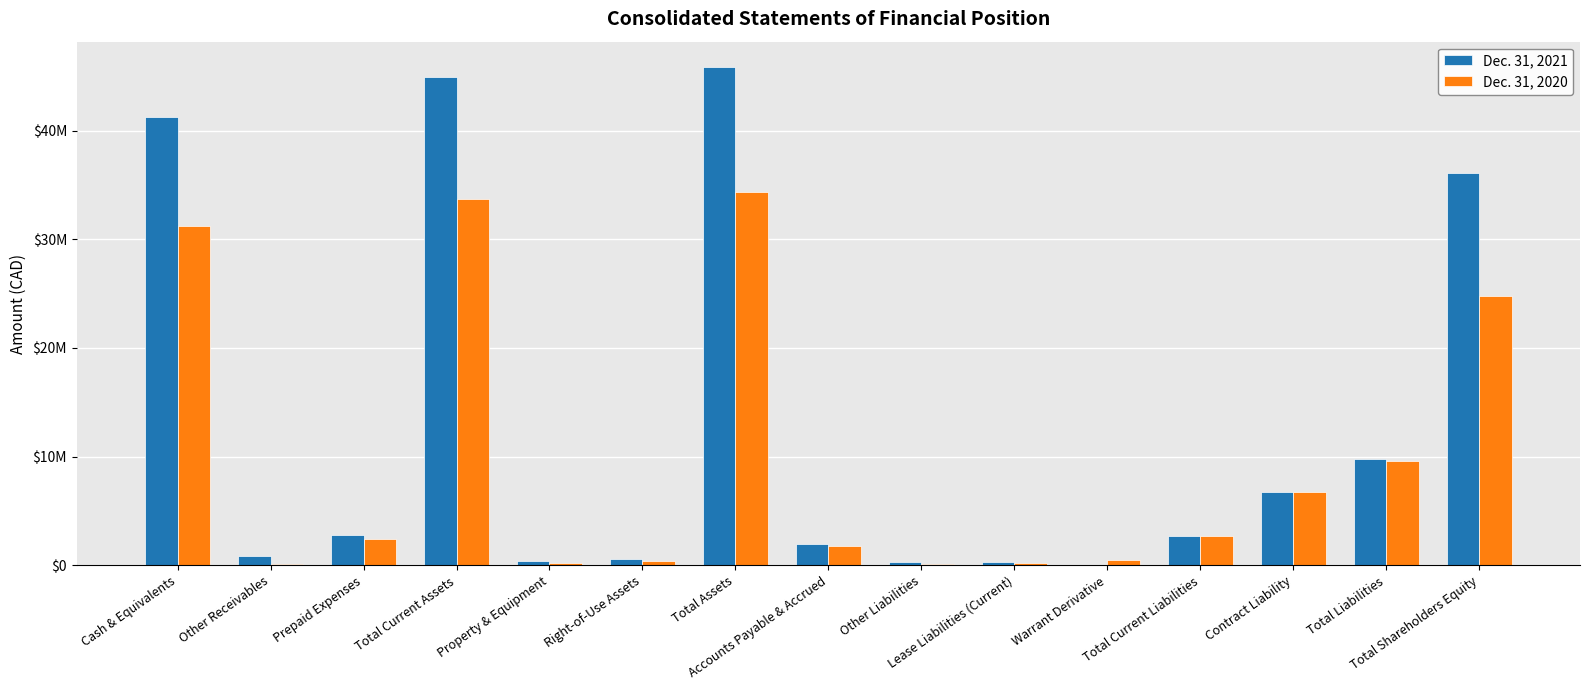

What is the difference between the highest and lowest values at Right-of-Use Assets?

211783